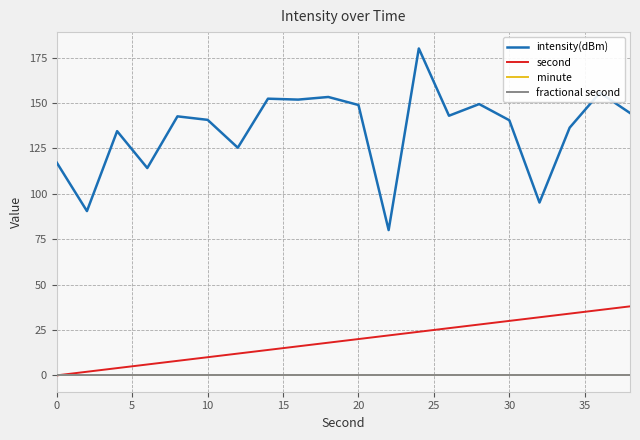

True or false: fractional second and intensity(dBm) intersect in this chart.

False